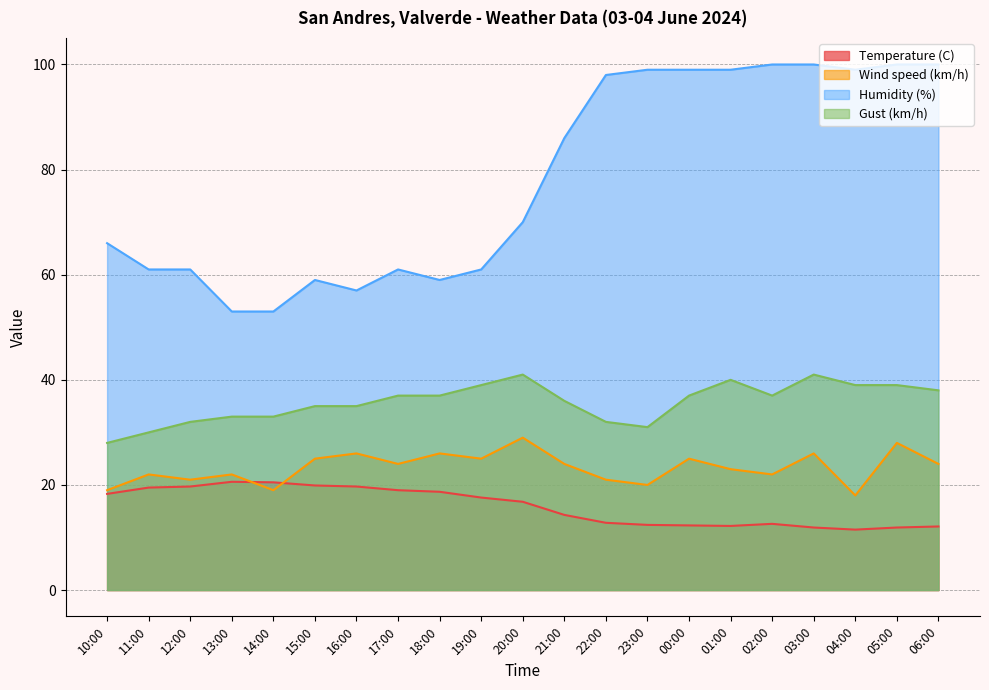

Between 18:00 and 03:00, which series saw the biggest shift?

Humidity (%)